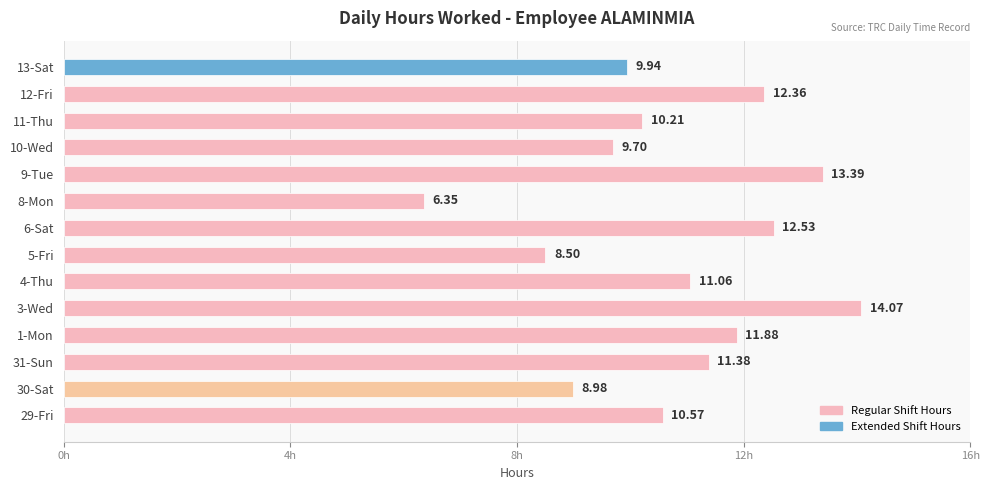

Rank the categories by value from highest to lowest.

3-Wed, 9-Tue, 6-Sat, 12-Fri, 1-Mon, 31-Sun, 4-Thu, 29-Fri, 11-Thu, 13-Sat, 10-Wed, 30-Sat, 5-Fri, 8-Mon